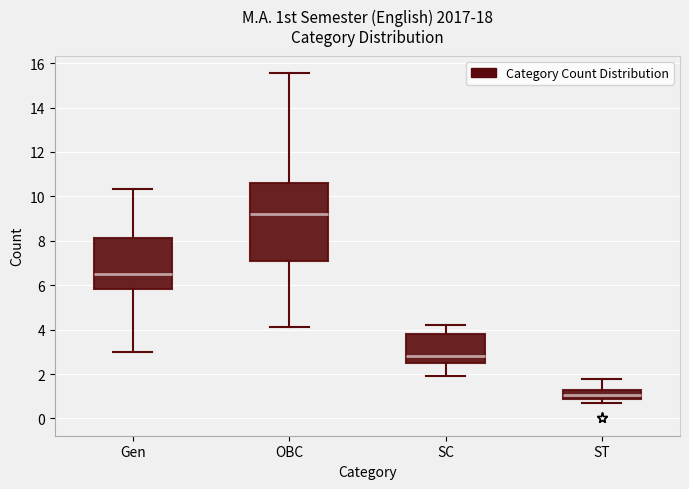

Where is the lower edge of the box for SC on the y-axis? The values are not printed on the chart, so give them approximately, as read against the axis.

2.4